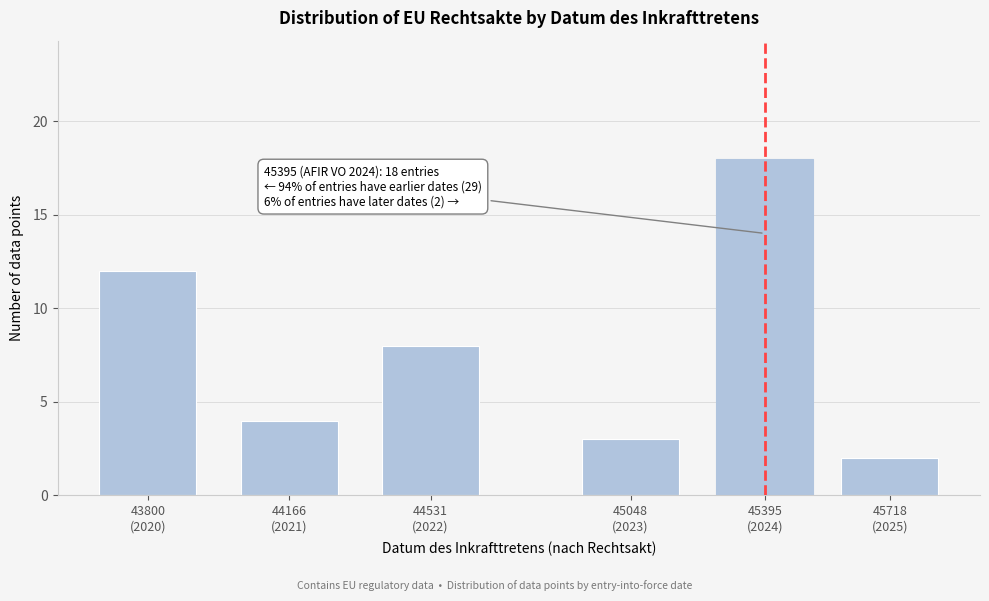

Reading left to right, transcribe all the data shown in this chart.

12	4	8	3	18	2